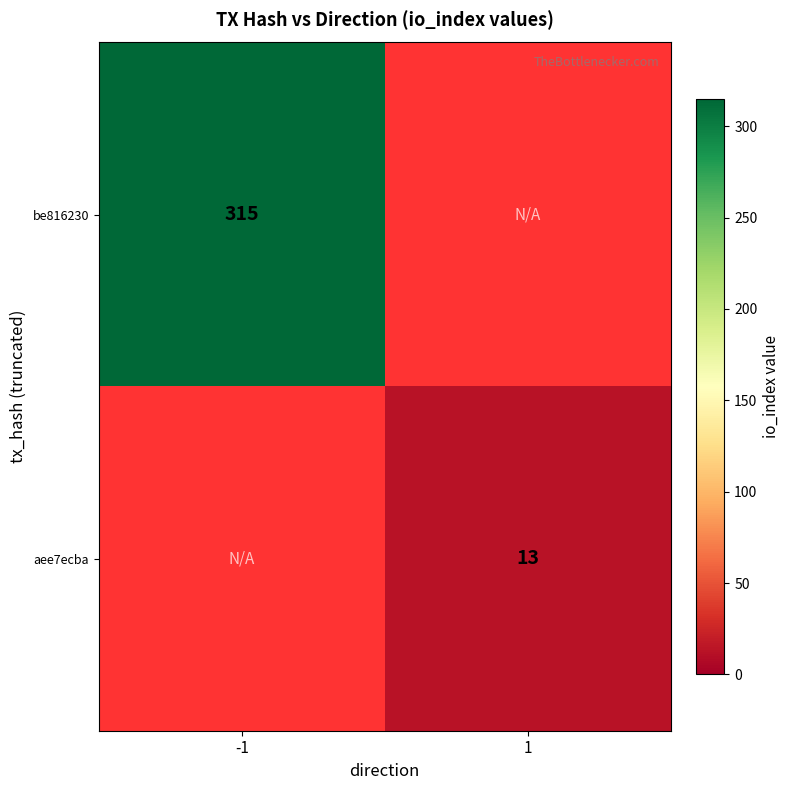

Which has a higher value, 1 or -1?

-1